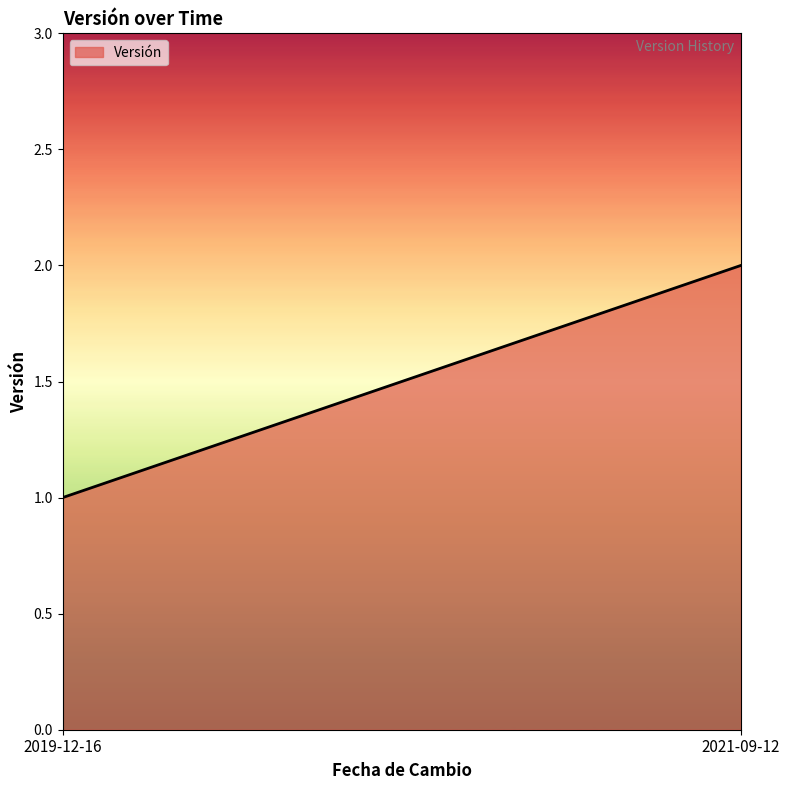

What is the sum of the values at 2019-12-16 and 2021-09-12?

3